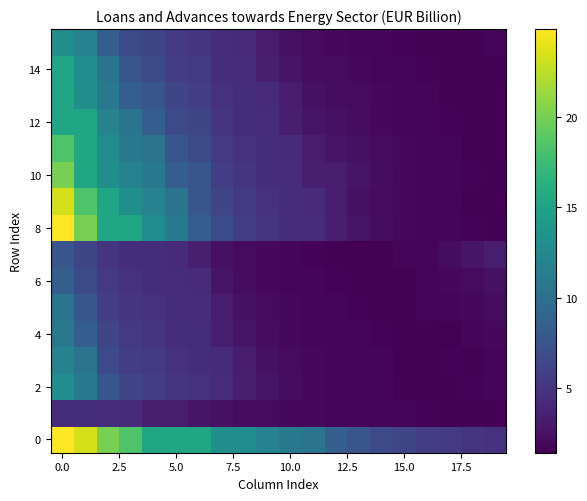

At how many categories does at least one series exceed 15?

7